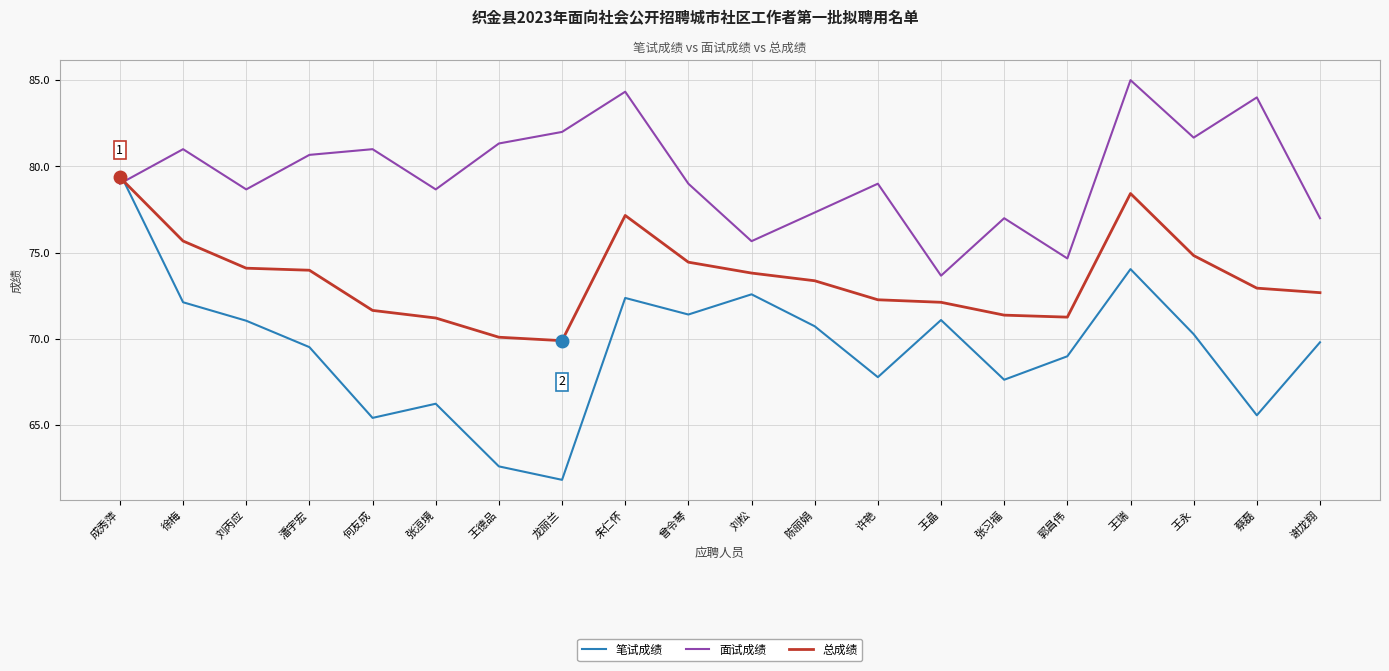

True or false: 面试成绩 has a value of 115.2 at 王德品.

False